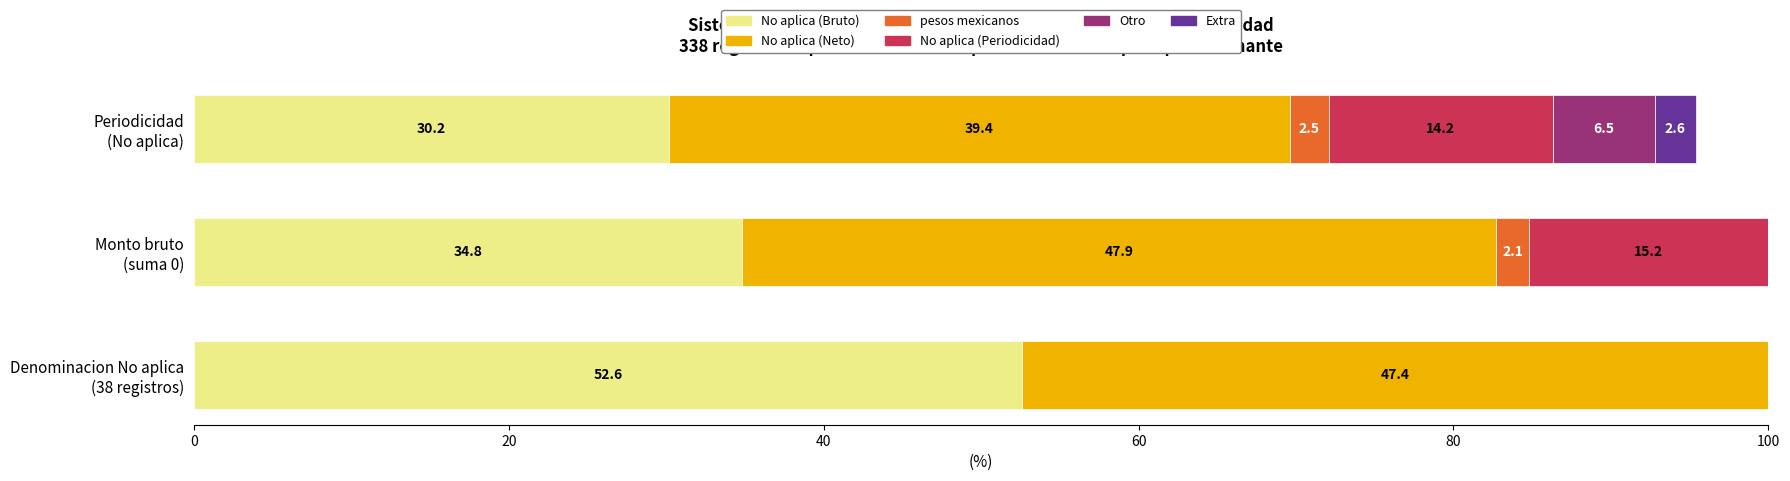

What are all the series names shown in the legend?

No aplica (Bruto), No aplica (Neto), pesos mexicanos, No aplica (Periodicidad), Otro, Extra